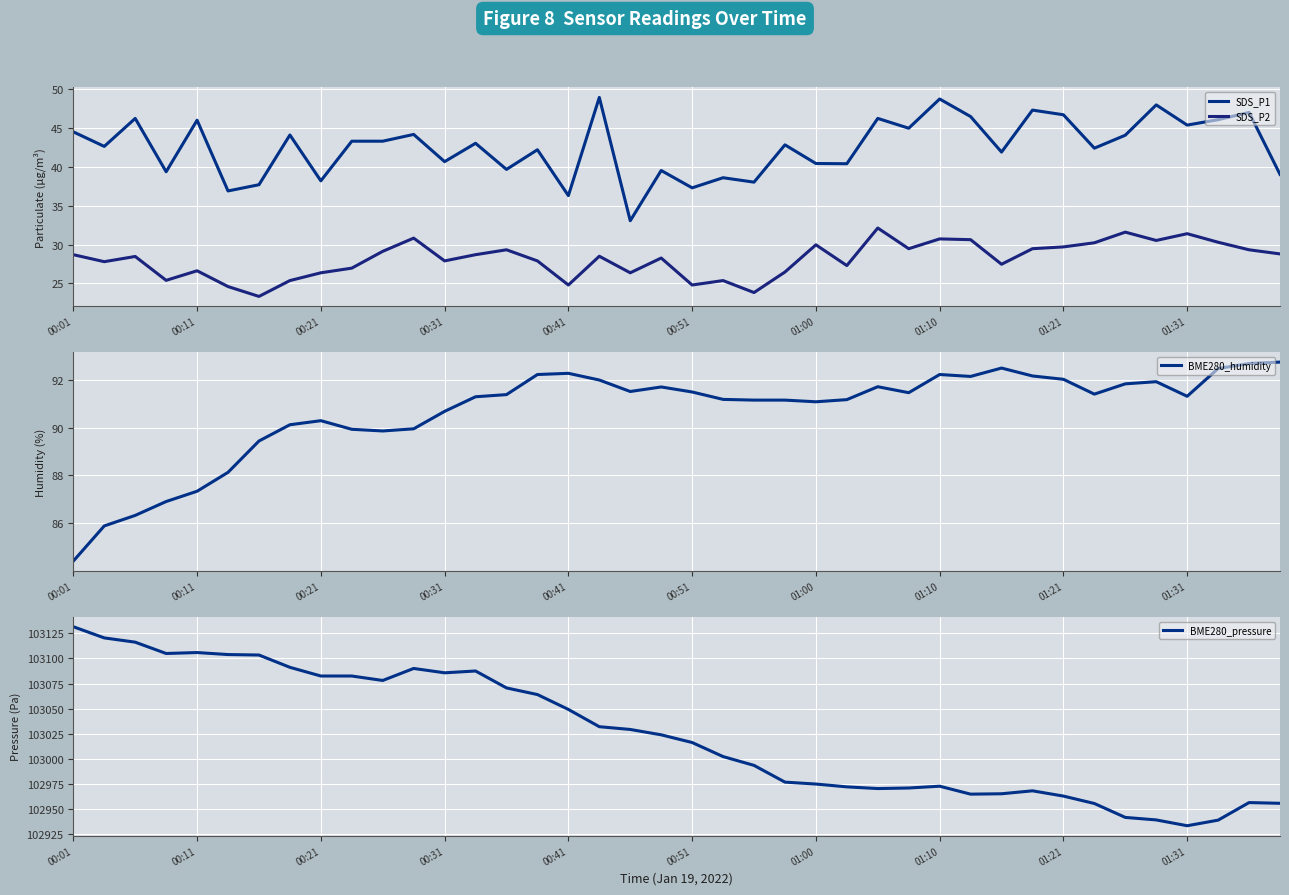

What is the approximate value of BME280_humidity at 23?

91.2